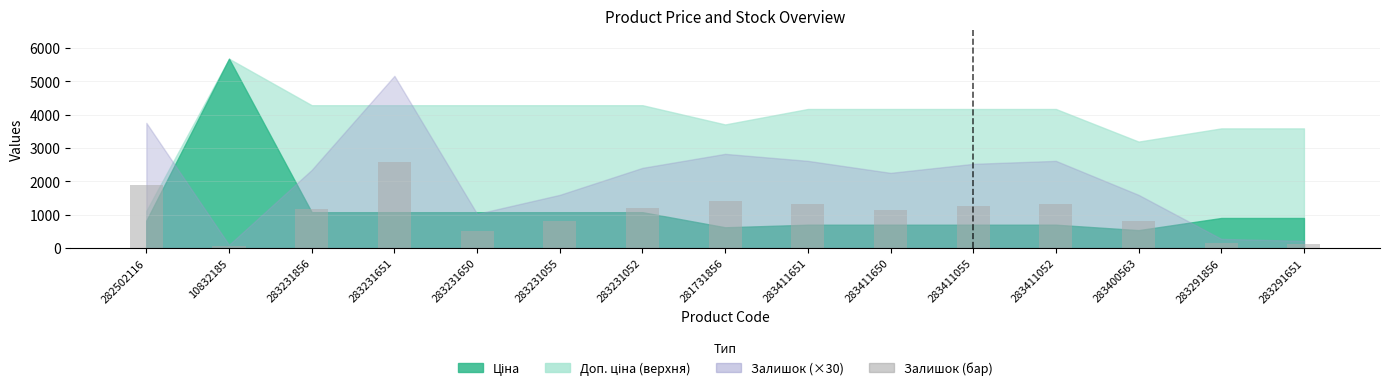

What value does the data have at 282502116, to the nearest 50?

1900